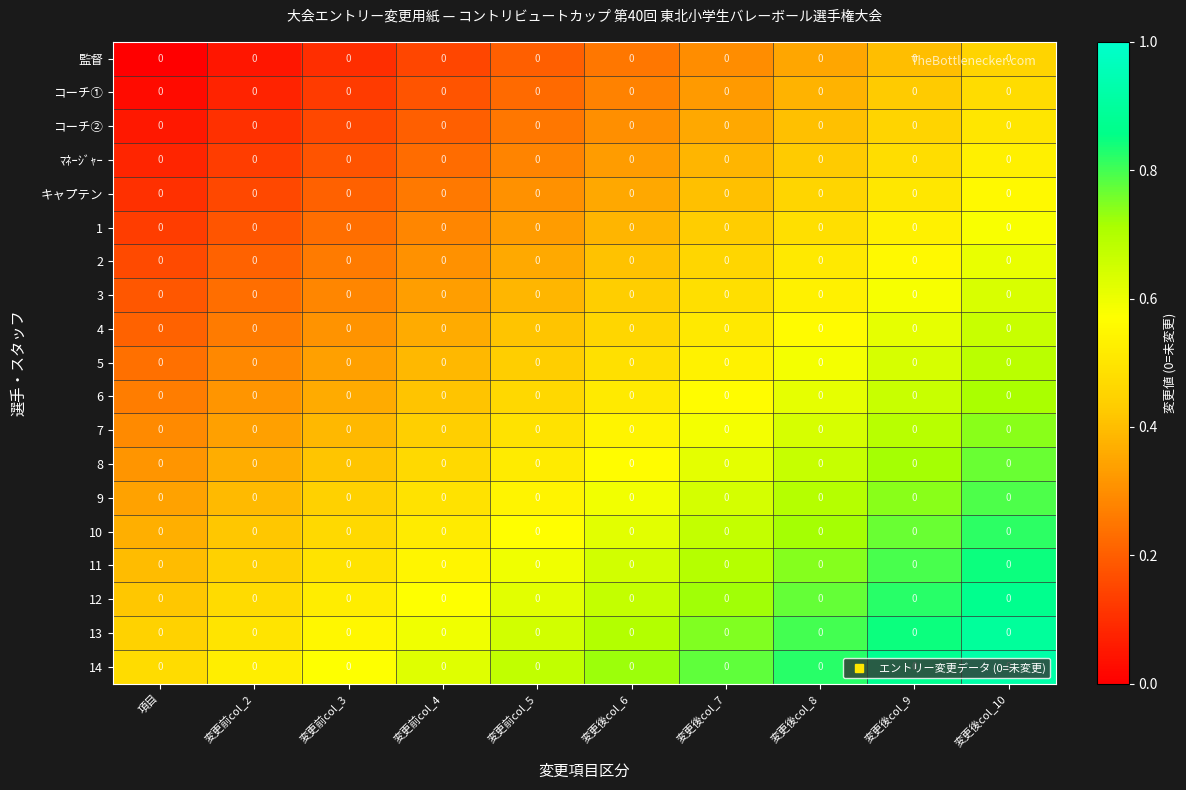

How many 7 values are between 0 and 1?

10